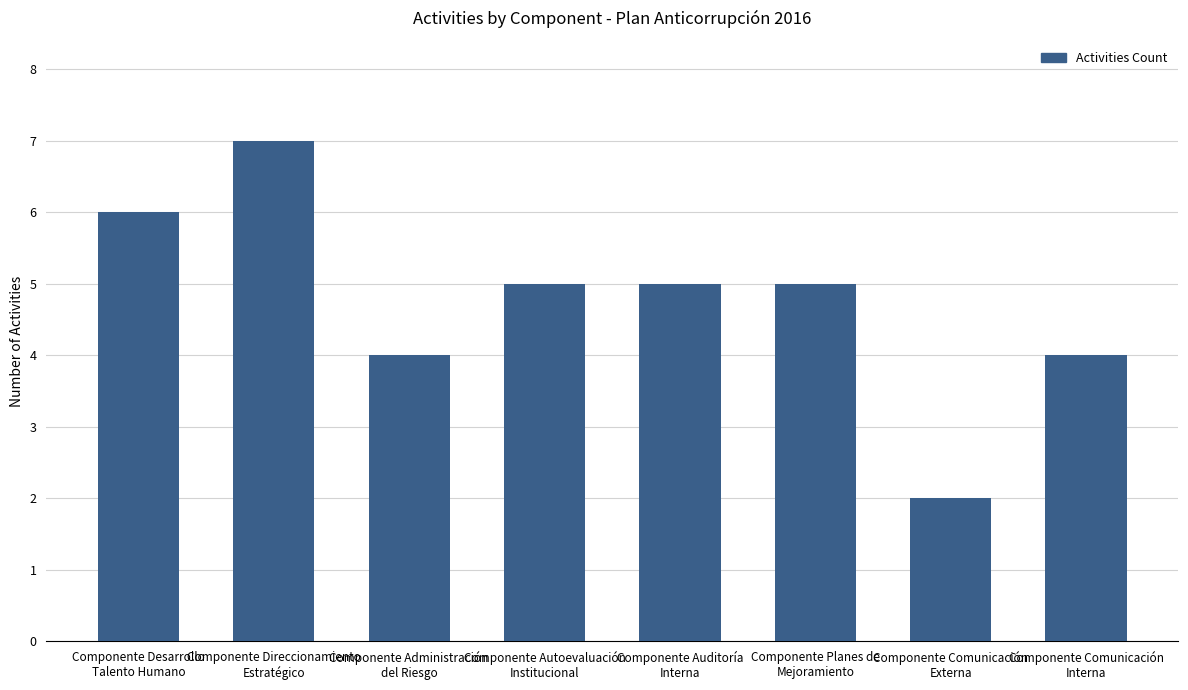

True or false: the data shows 4 at Componente Administración
del Riesgo.

True